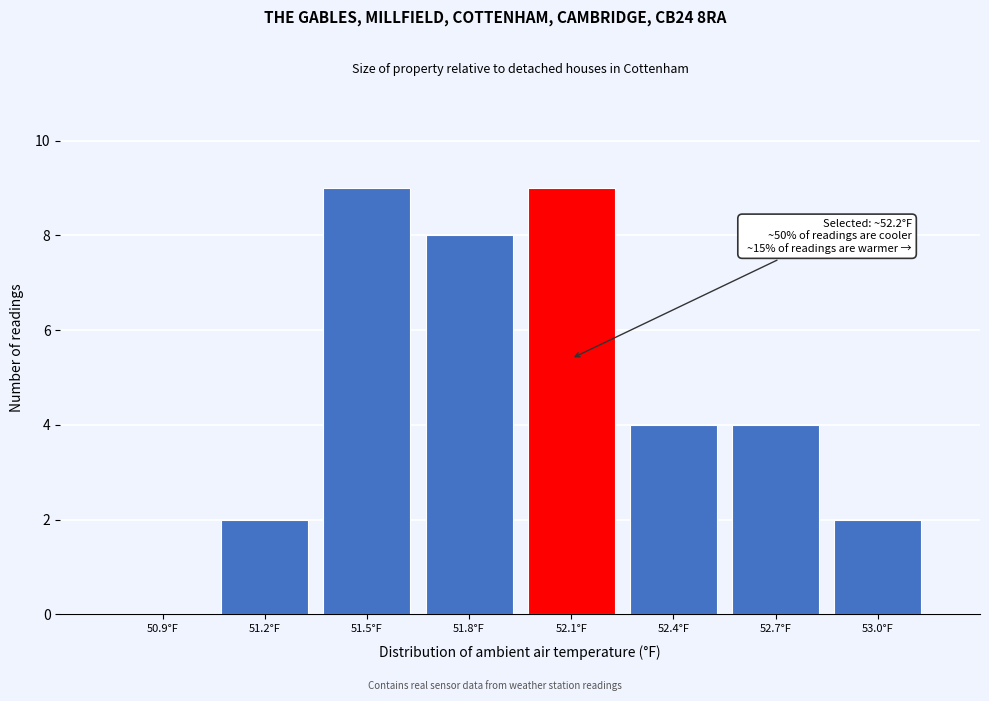

Reading right to left, list all the values displayed in this chart.

53.0°F=2	52.7°F=4	52.4°F=4	52.1°F=9	51.8°F=8	51.5°F=9	51.2°F=2	50.9°F=0